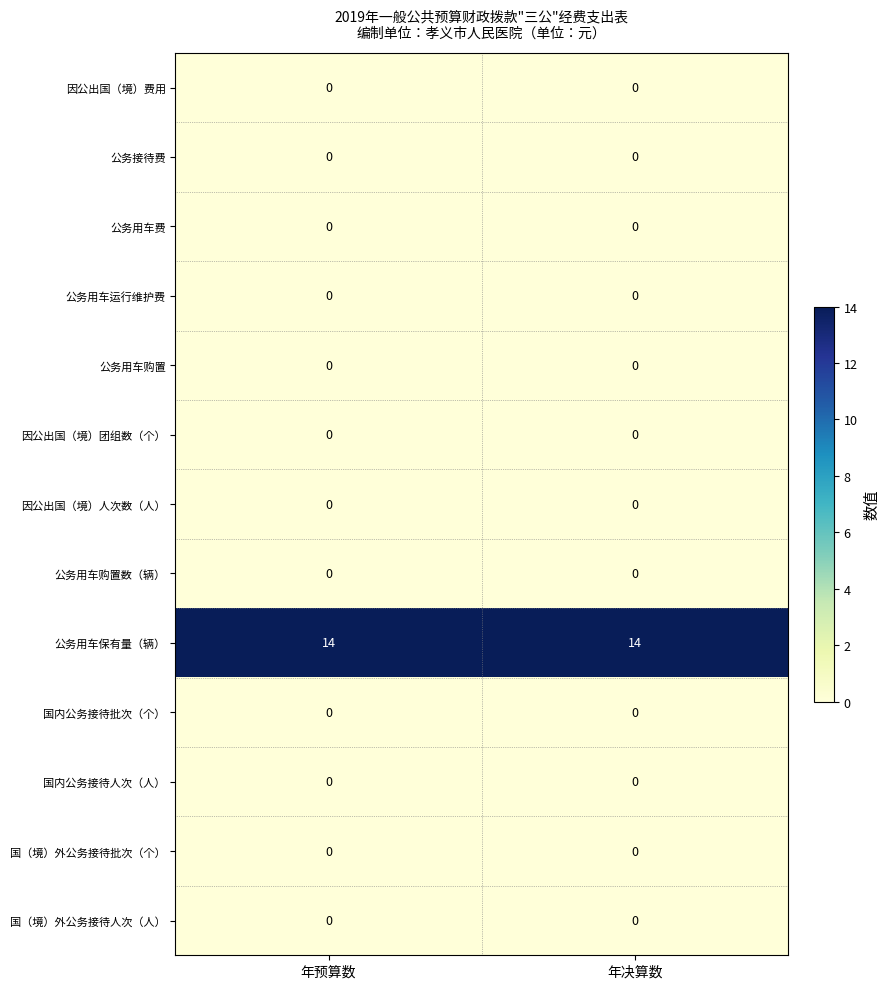

What is the spread (max minus min) of values at 年预算数?

14